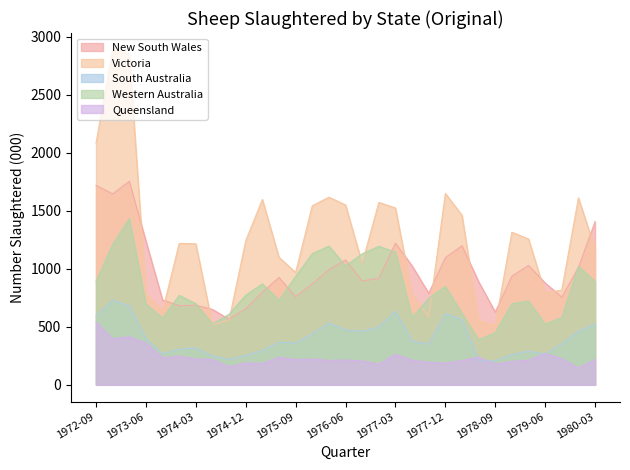

What is the label of the 2nd point from the left?

1972-12